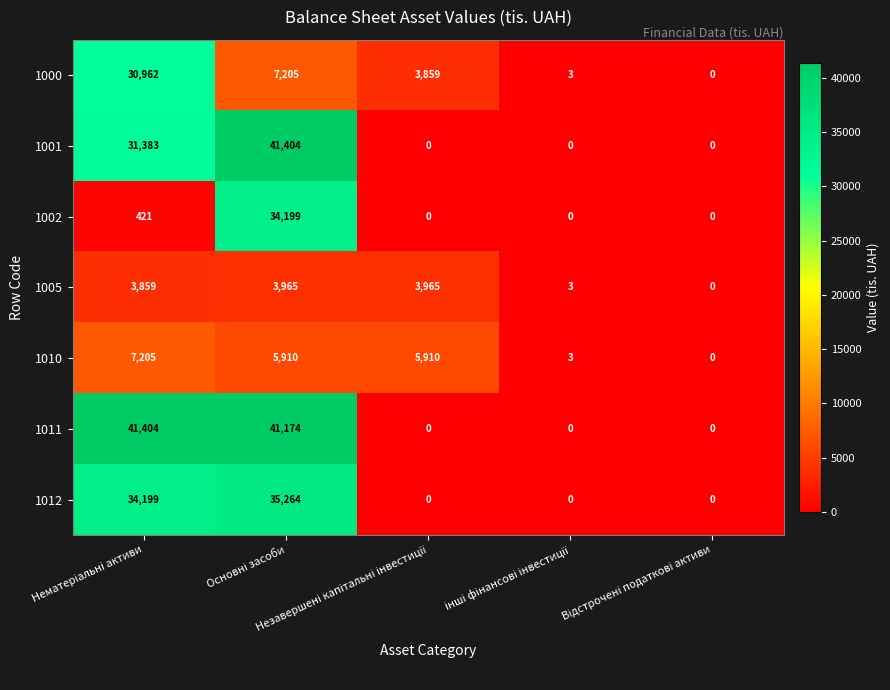

How many values in 1011 are above zero?

2